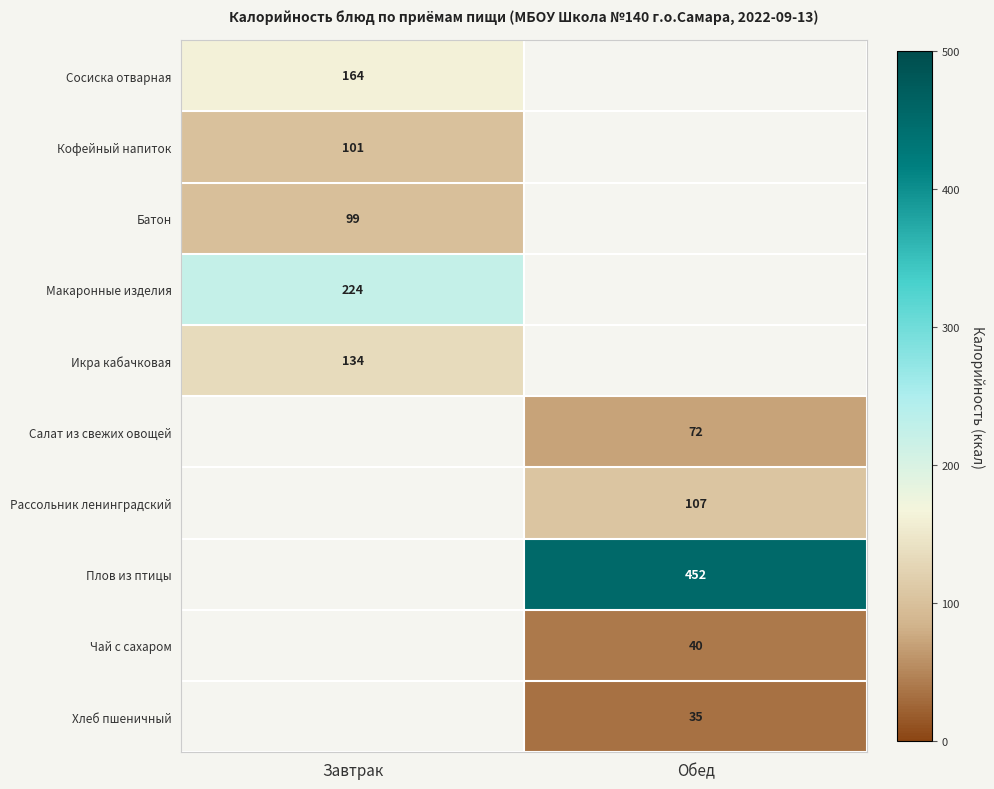

The value of Кофейный напиток at Завтрак is 101. True or false?

True